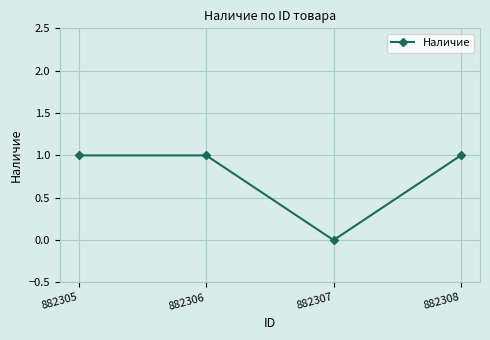

What is the value of the 2nd point from the left?

1